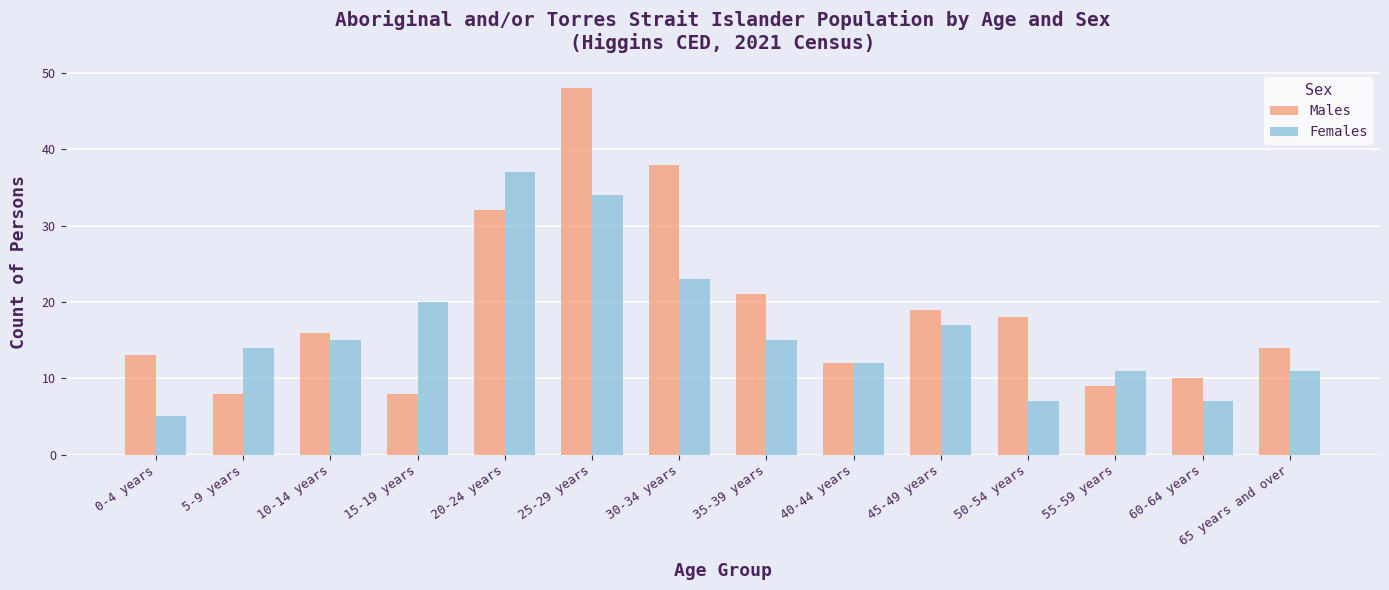

At which label is Males closest to 28?

20-24 years